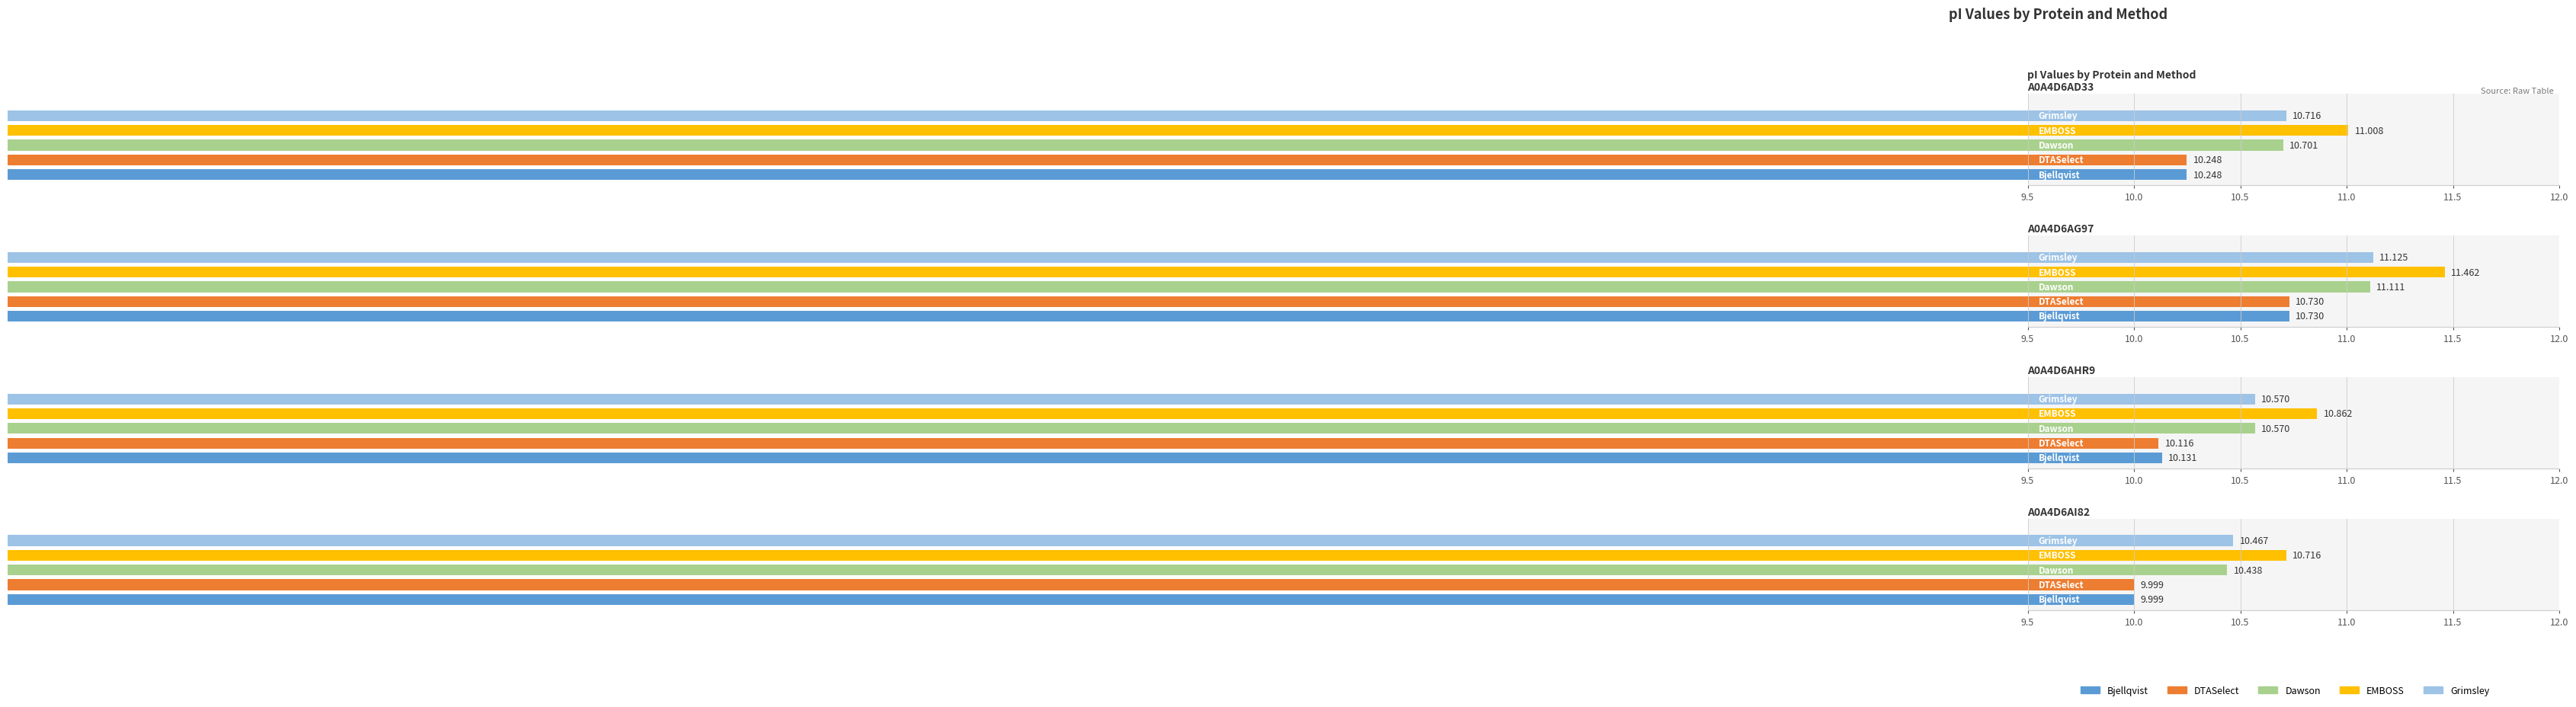

Is the value of EMBOSS at A0A4D6AI82 greater than the value of Grimsley at A0A4D6AG97?

No